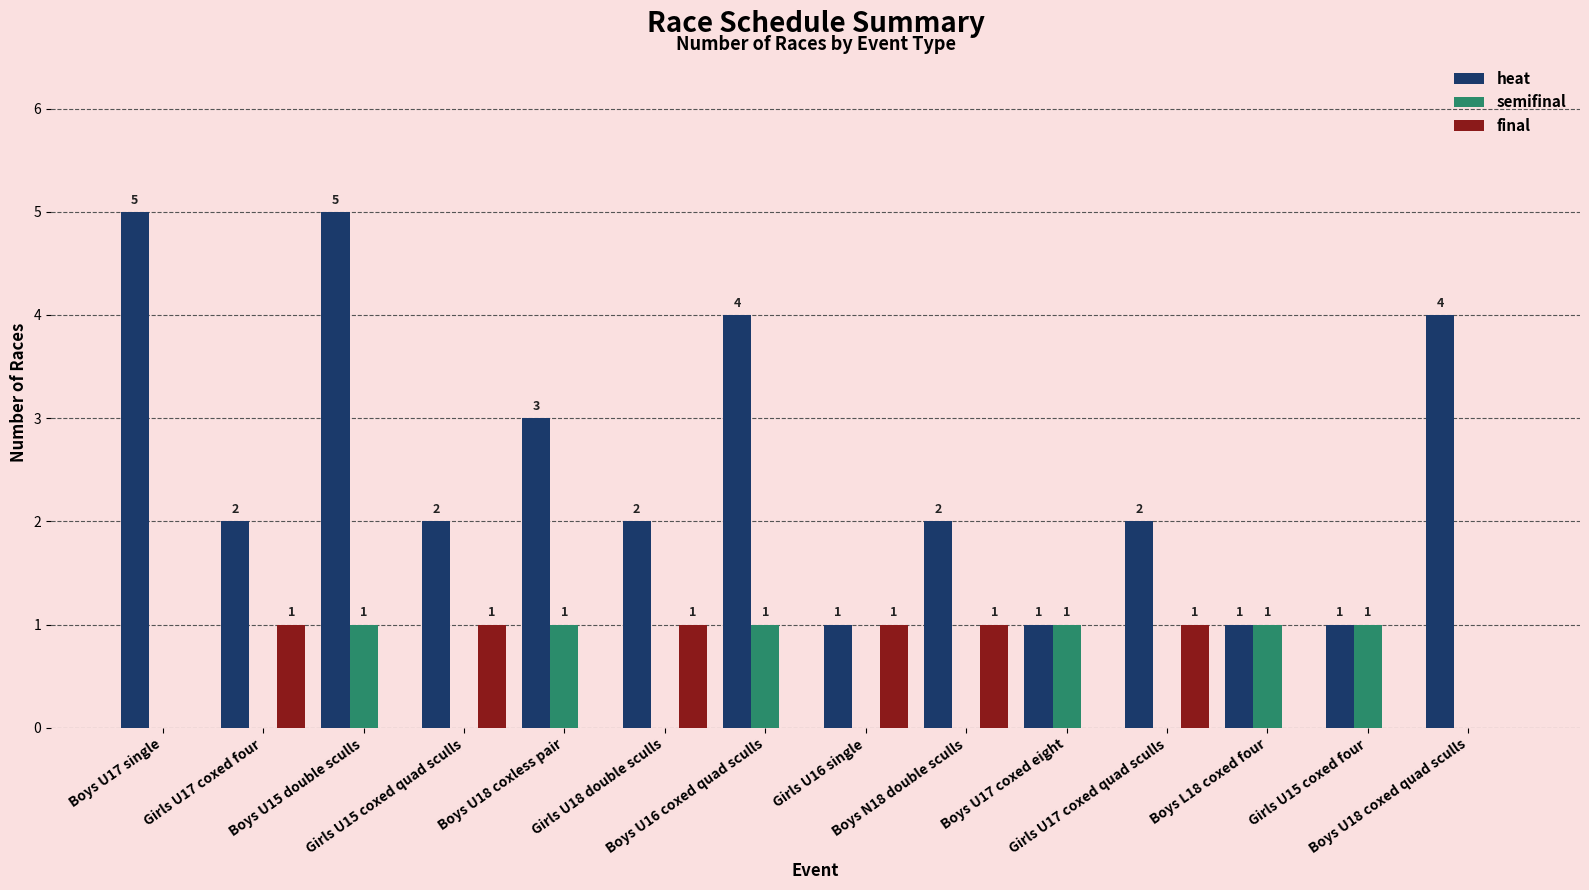

What is the total value across all series at Boys U17 single?

5